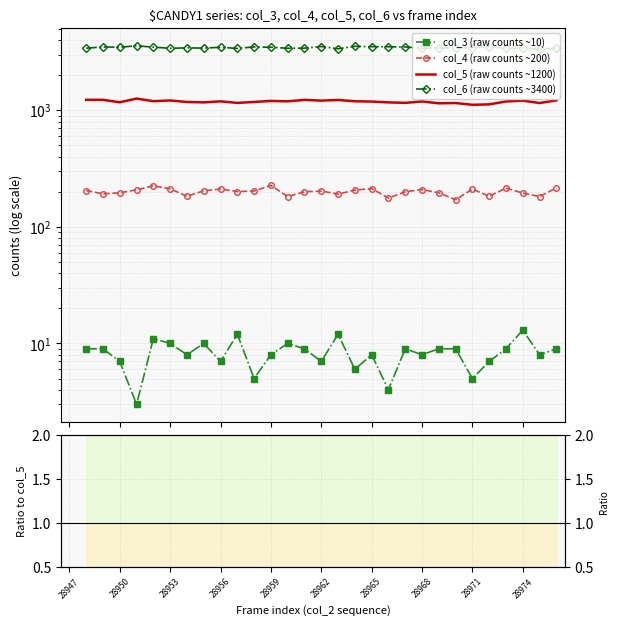

How many lines are shown in the chart?

4